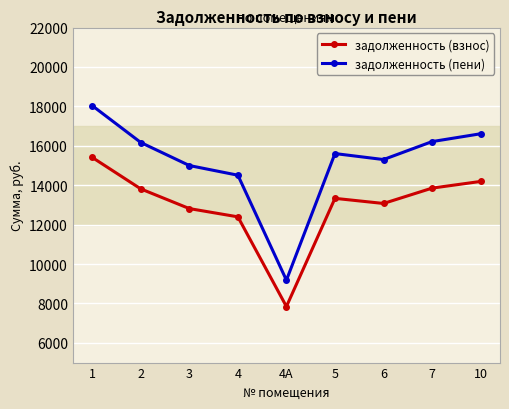

How many interior local valleys does the задолженность (взнос) series have?

2